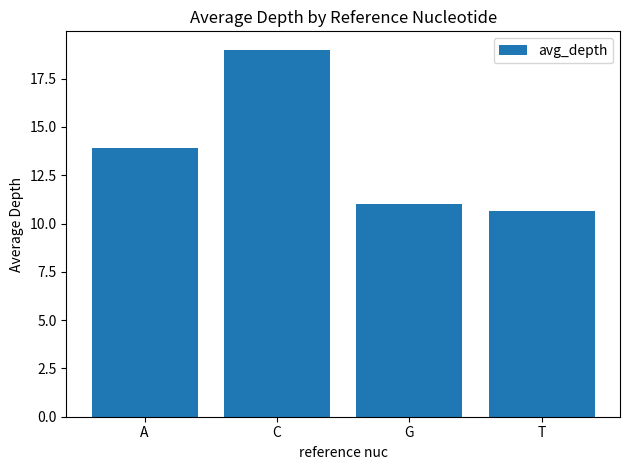

Are the bars horizontal?

No